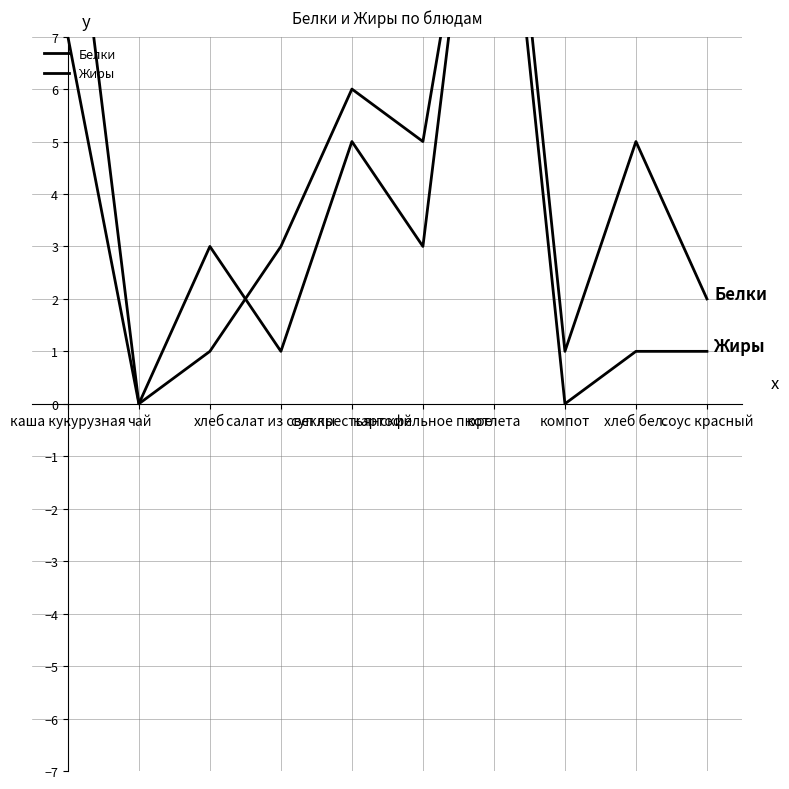

Is it true that Жиры equals 13 at котлета?

True